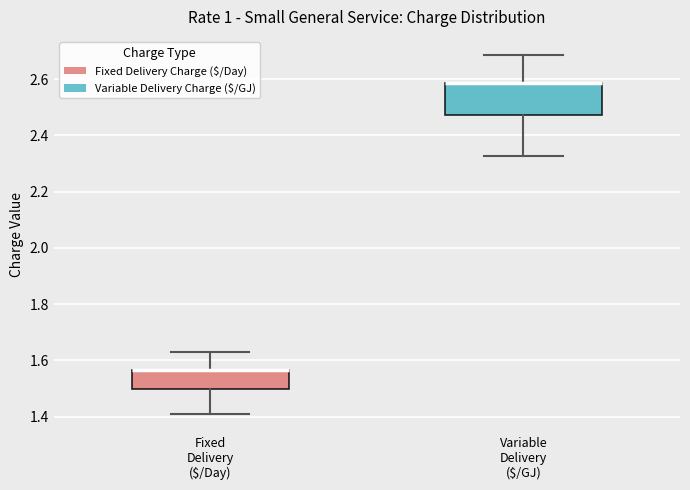

Which box is the tallest, from its lower edge to its upper edge?

Variable Delivery ($/GJ)